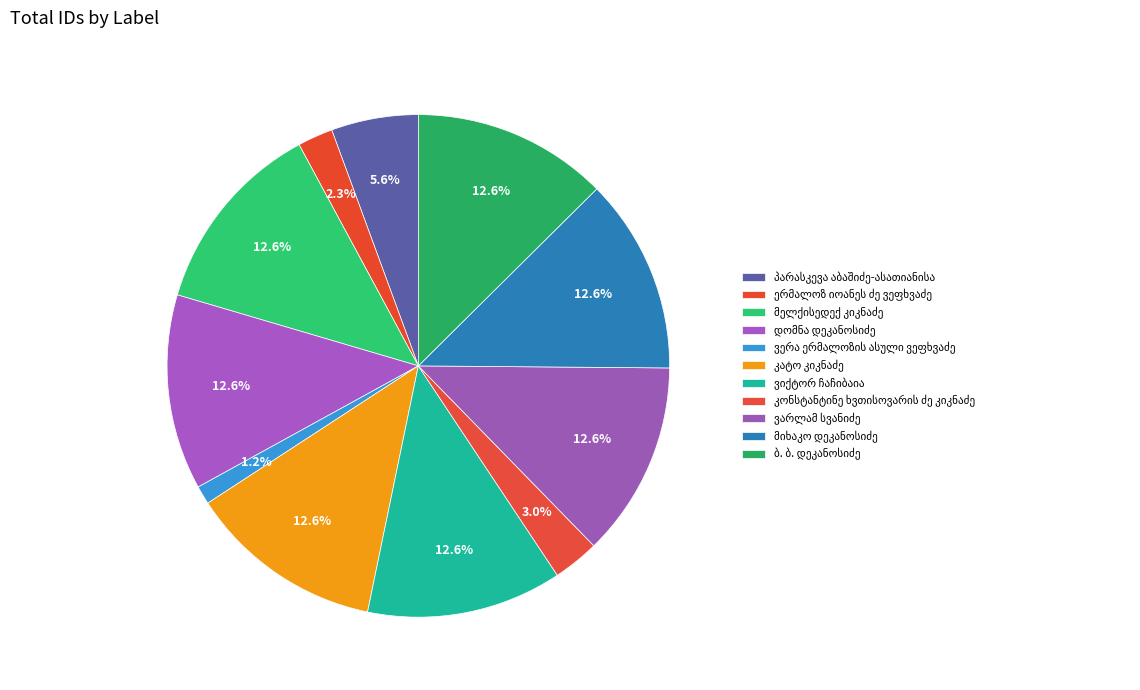

Approximately how many times larger is the value at ვერა ერმალოზის ასული ვეფხვაძე compared to ვიქტორ ჩაჩიბაია?

0.1